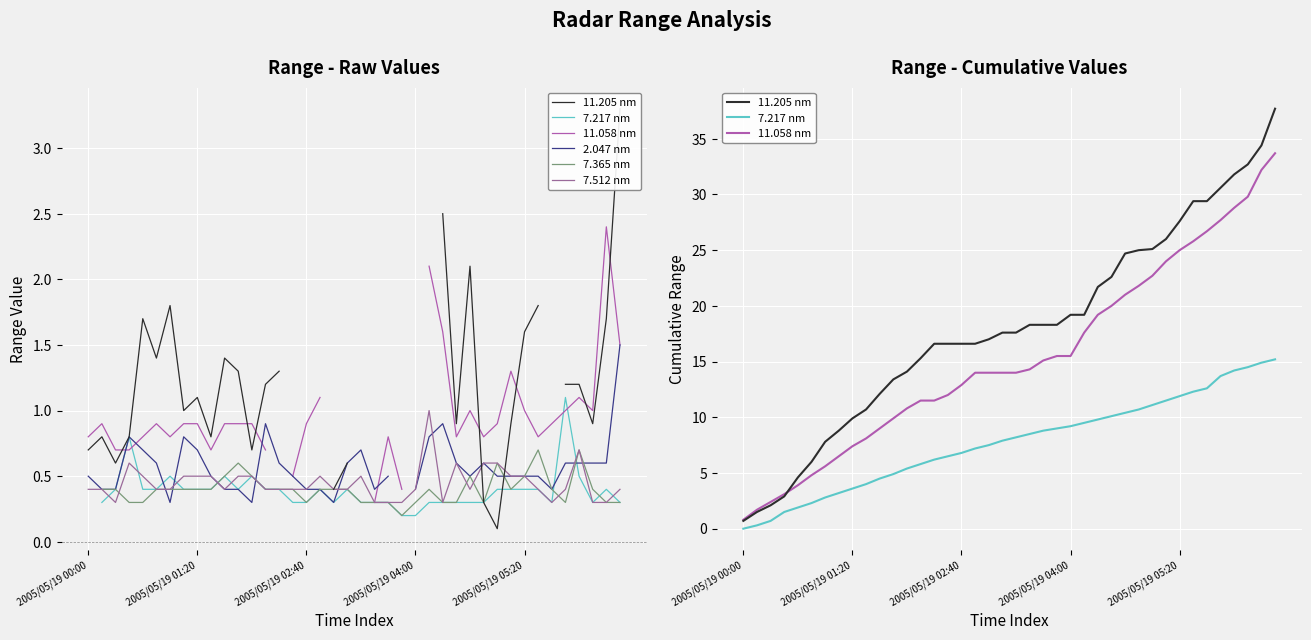

How many interior local peaks does the 2.047 nm series have?

6